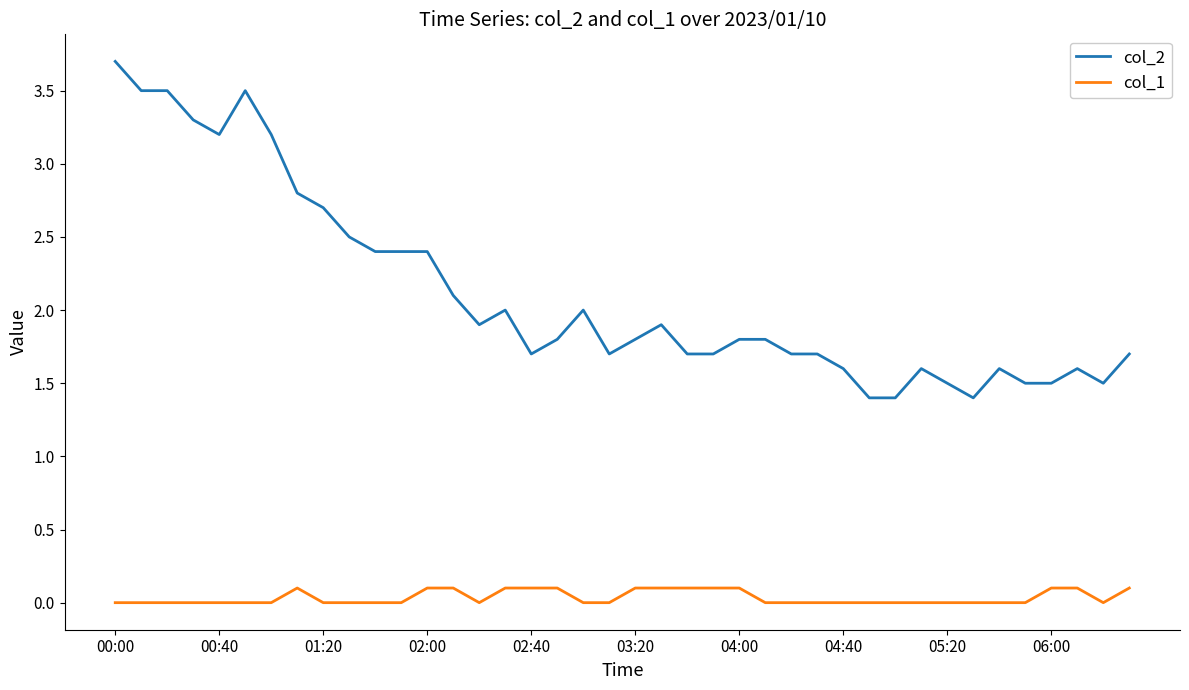

Rank the series by their average value, from lowest to highest.

col_1, col_2